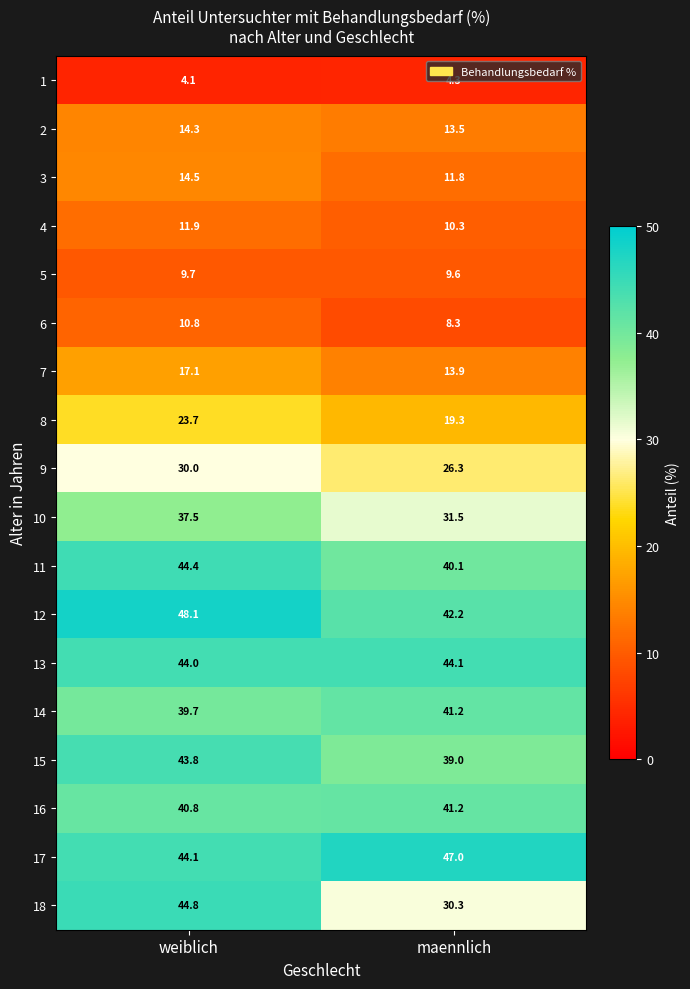

At which category is the sum across all series the highest?

weiblich